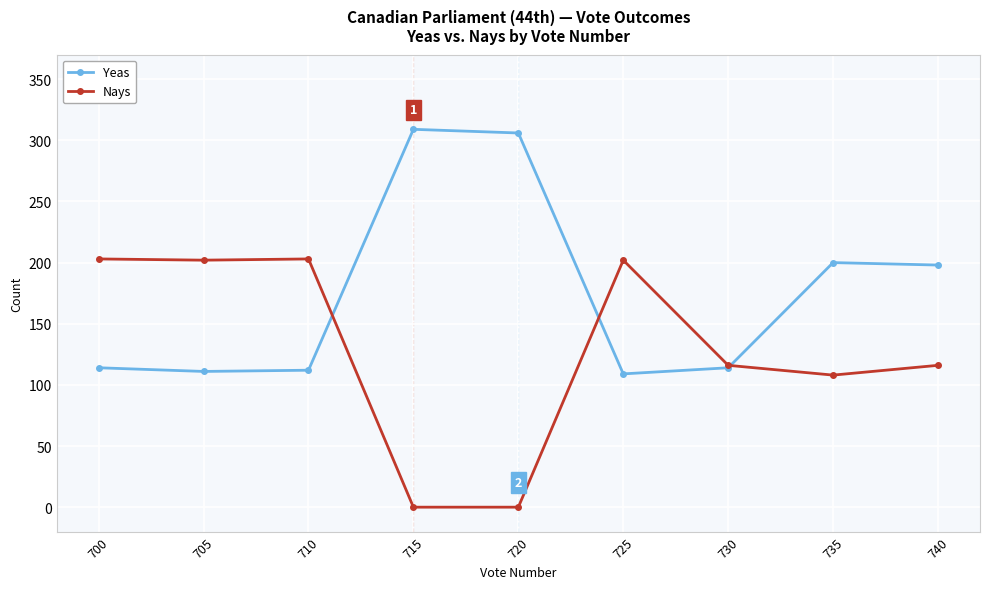

What is the value of the Yeas point at the 8th from the left?

200